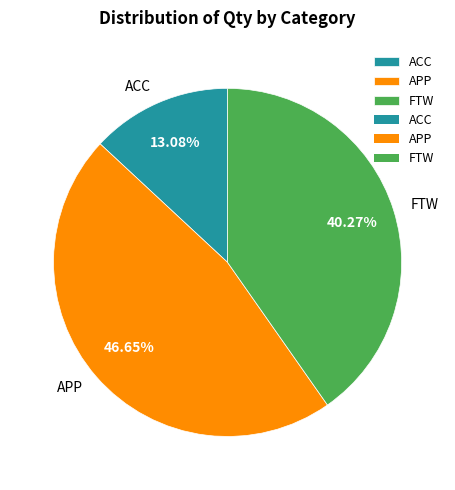

The APP slice represents 53% of the pie. True or false?

False